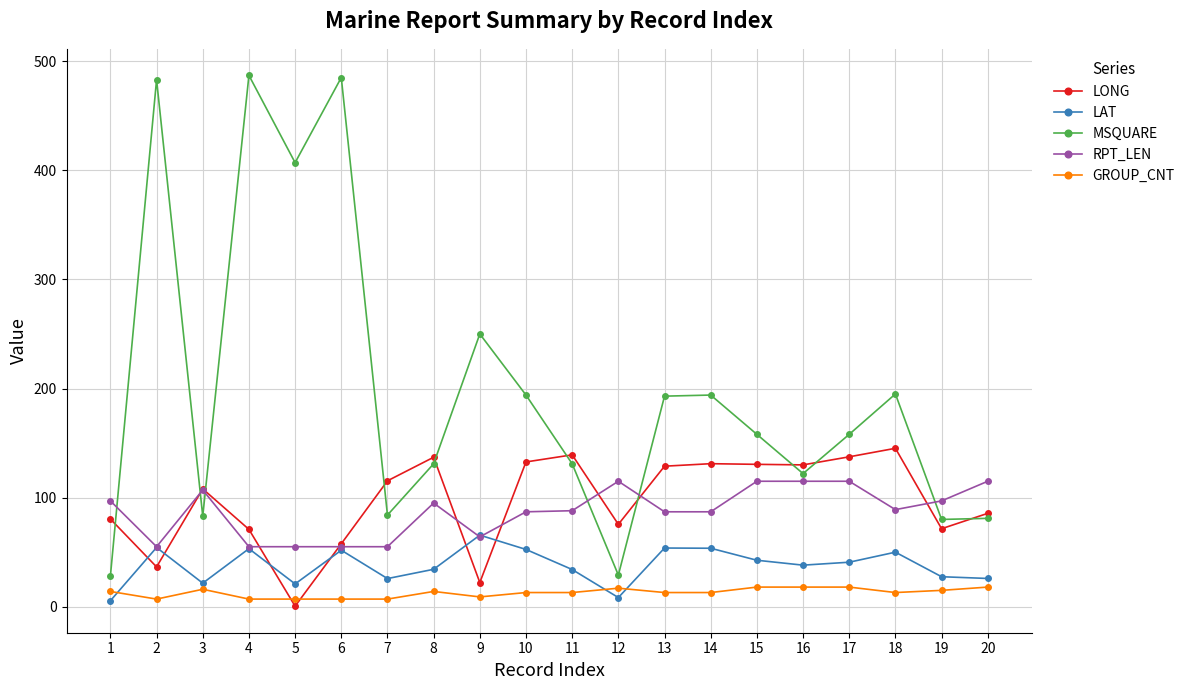

Read the RPT_LEN value at 9.

64.0